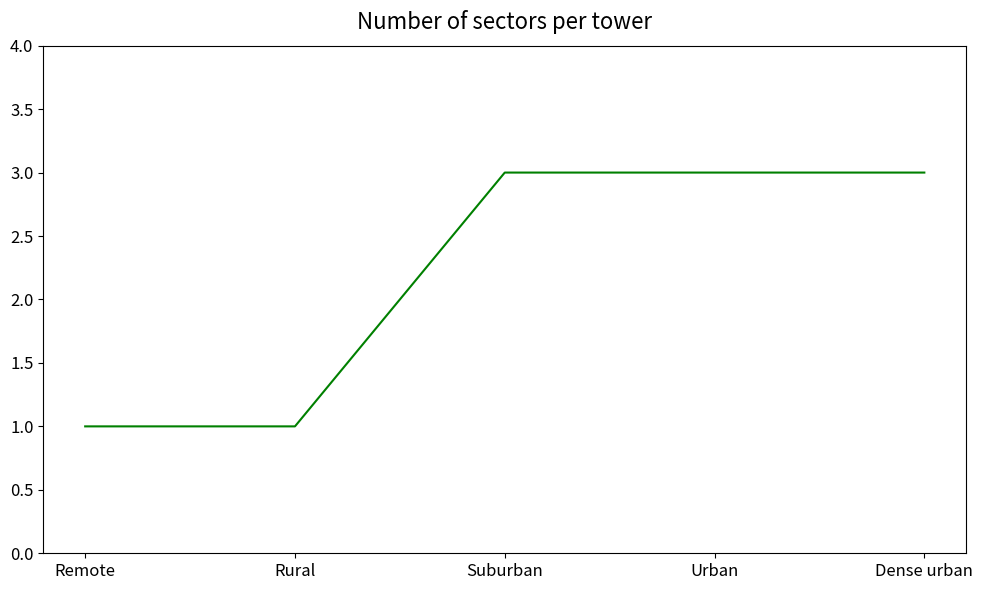

What is the average value?

2